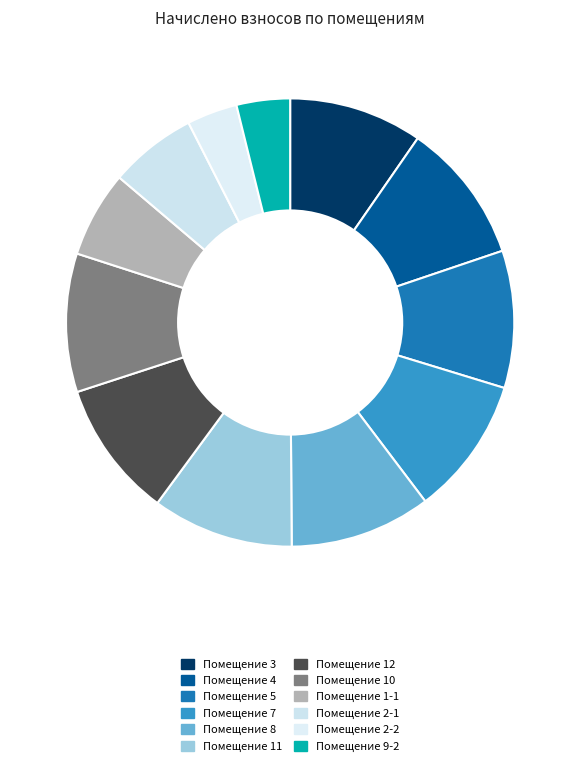

Rank the categories by value from highest to lowest.

11, 8, 4, 10, 7, 5, 12, 3, 2-1, 1-1, 9-2, 2-2